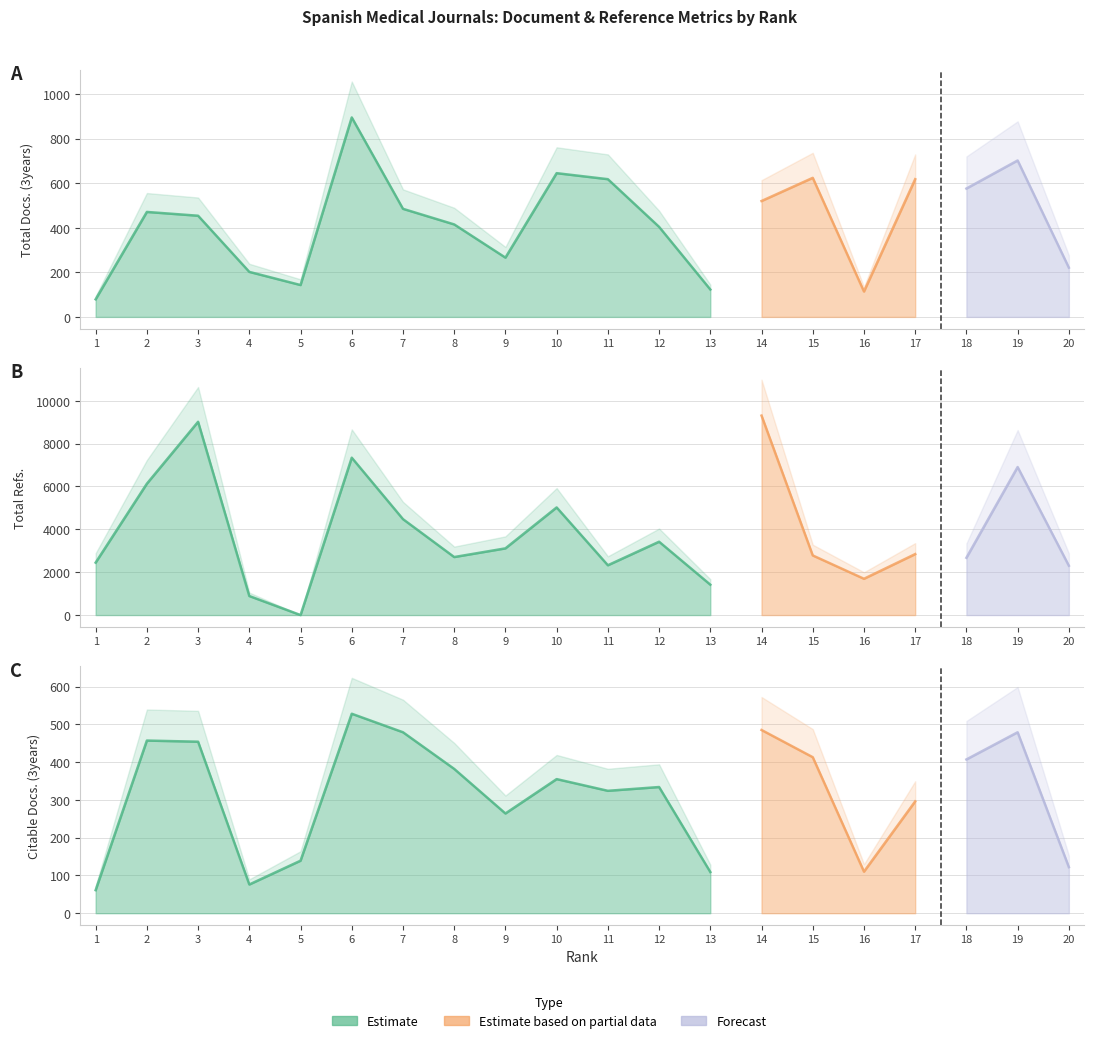

Count the number of data series in this chart.

3